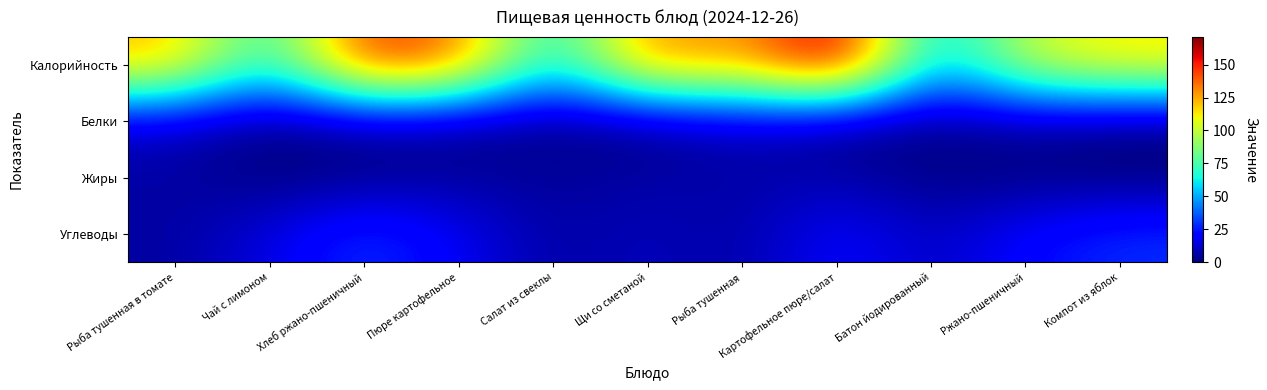

At which category is the sum across all series the highest?

Картофельное пюре/салат